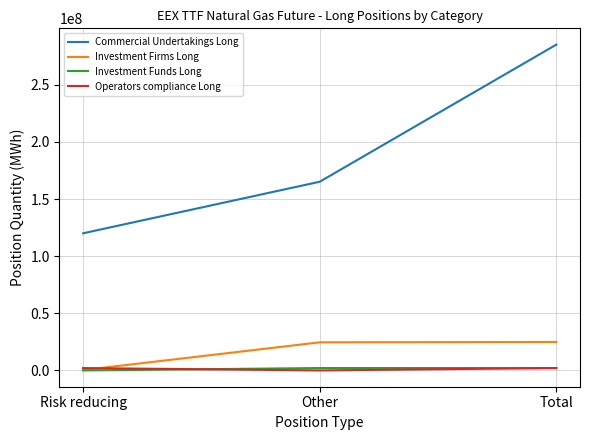

What are all the series names shown in the legend?

Commercial Undertakings Long, Investment Firms Long, Investment Funds Long, Operators compliance Long